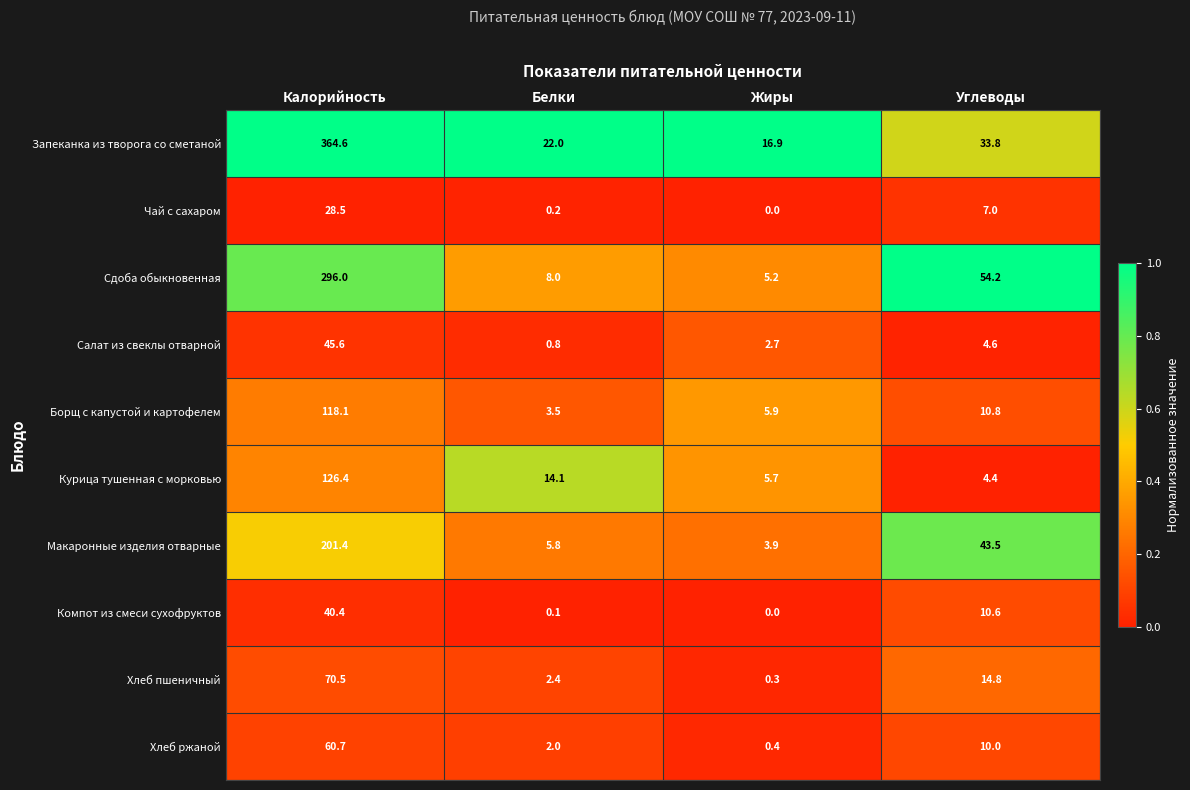

What is the difference between the Макаронные изделия отварные values at Углеводы and Жиры?

39.6